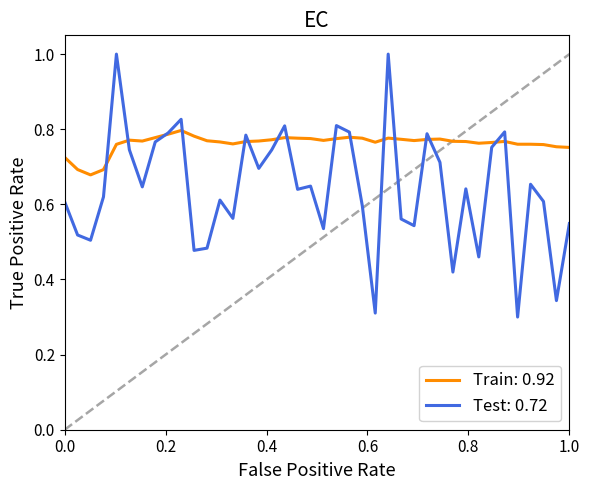

List the series in order of their overall mean, highest first.

Train: 0.92, Test: 0.72